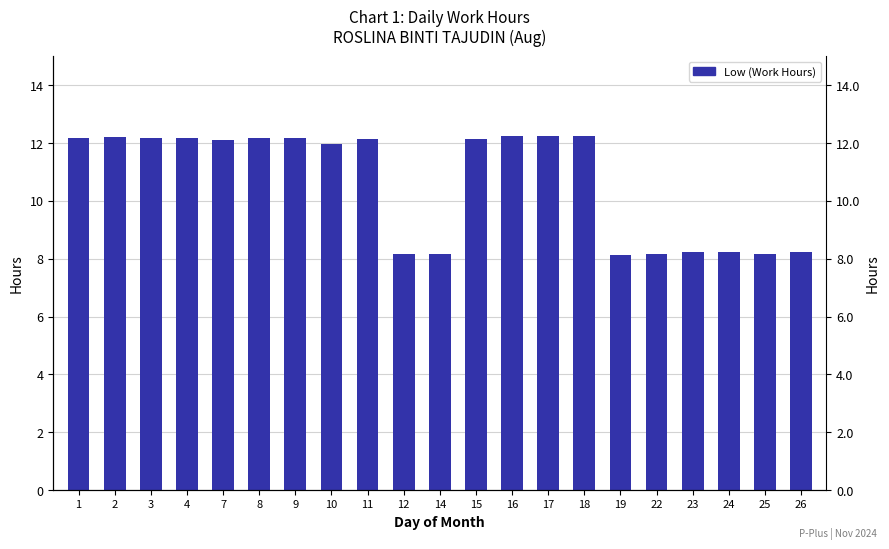

True or false: the data shows 12.2 at 18.

True